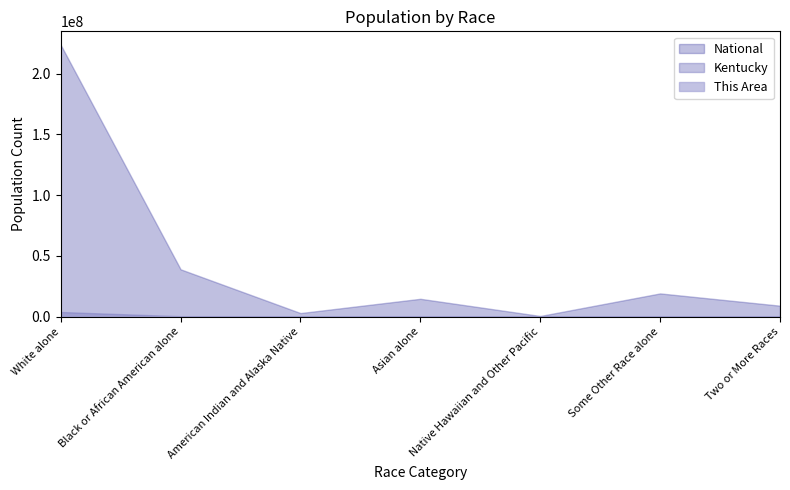

Reading right to left, extract all data points from this chart.

This Area: Two or More Races=345	Some Other Race alone=192	Native Hawaiian and Other Pacific=6	Asian alone=587	American Indian and Alaska Native=37	Black or African American alone=1204	White alone=15370
Kentucky: Two or More Races=75208	Some Other Race alone=55551	Native Hawaiian and Other Pacific=2501	Asian alone=48930	American Indian and Alaska Native=10120	Black or African American alone=337520	White alone=3809537
National: Two or More Races=9009073	Some Other Race alone=19107368	Native Hawaiian and Other Pacific=540013	Asian alone=14674252	American Indian and Alaska Native=2932248	Black or African American alone=38929319	White alone=223553265